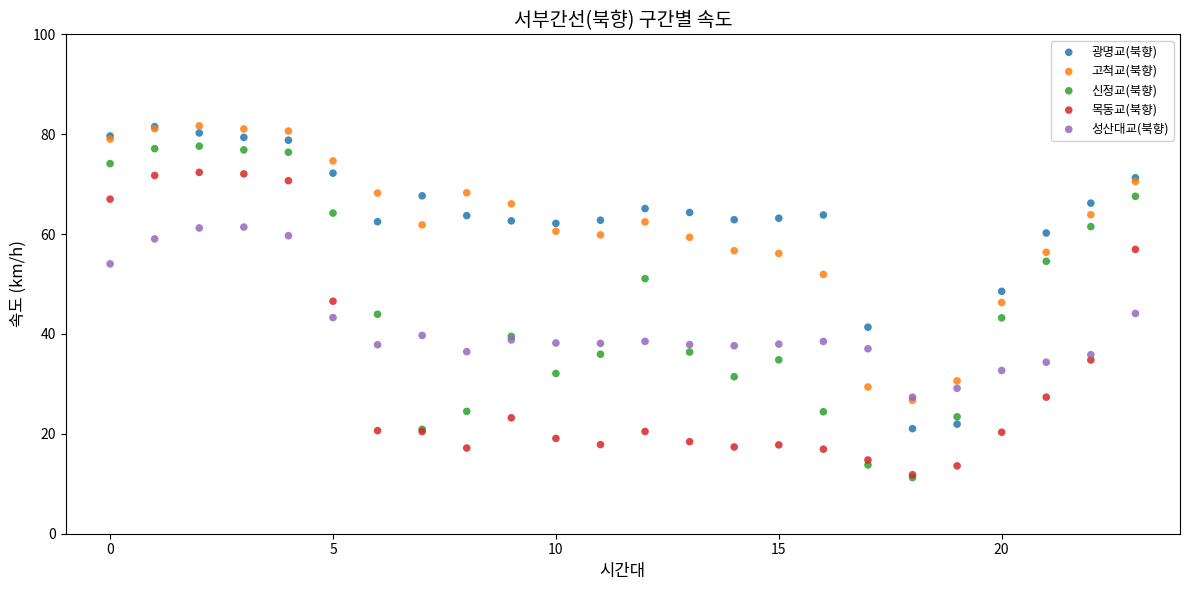

Which series has the largest Y range (max minus min)?

신정교(북향)